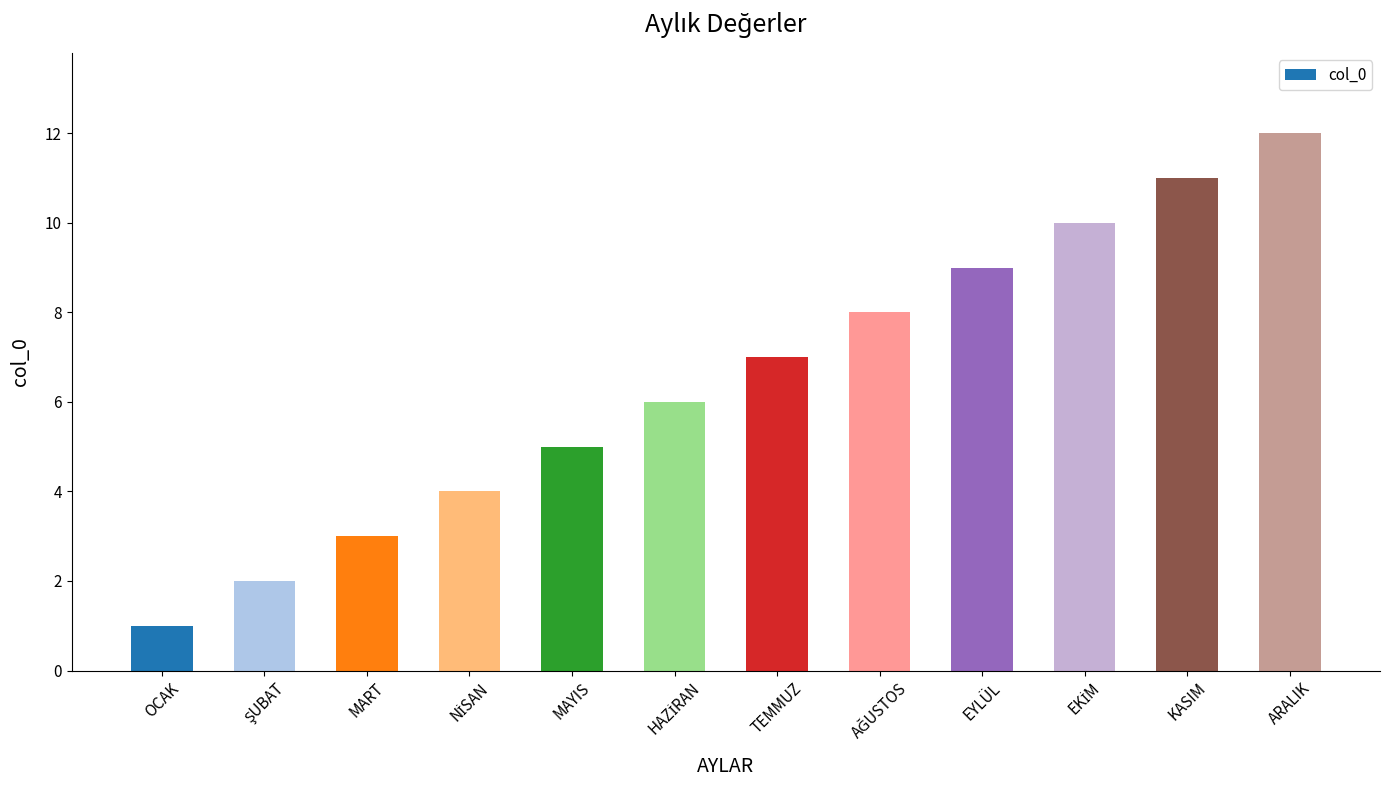

The chart shows a value of 11 at KASIM. True or false?

True